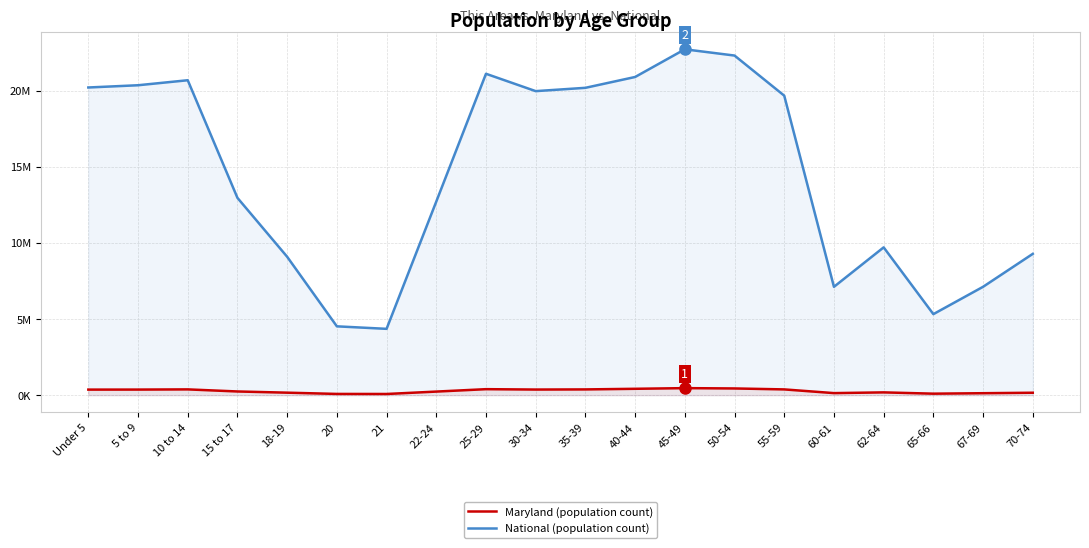

What is the lowest value of the National series?

4354294